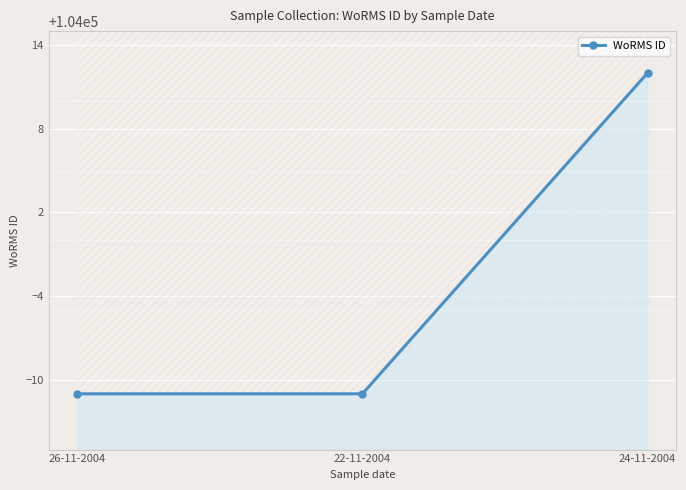

What is the minimum value shown in the chart?

103989